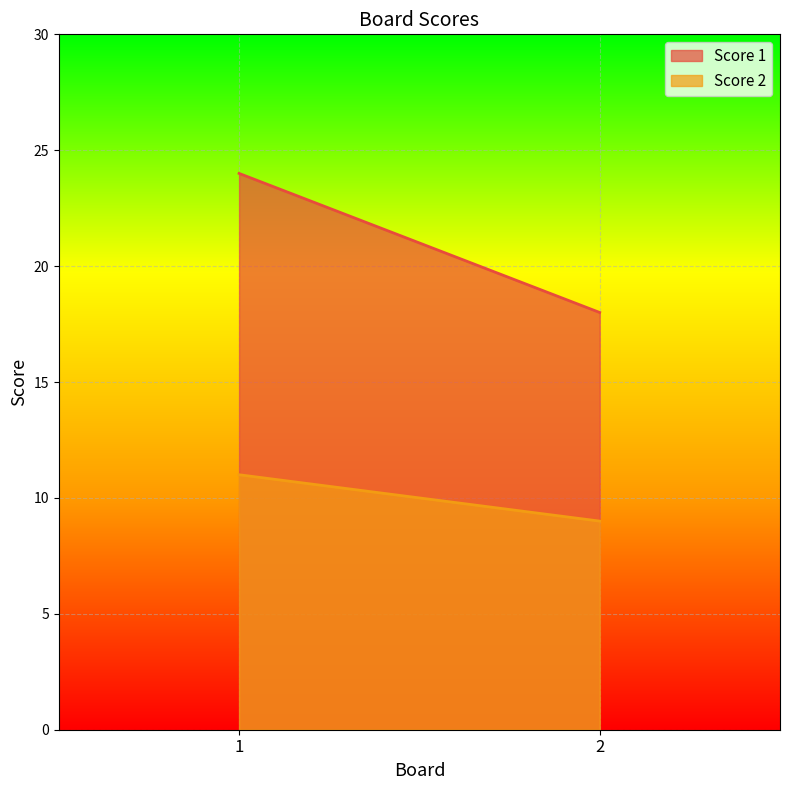

What is the value of the Score 2 point at the 2nd from the left?

9